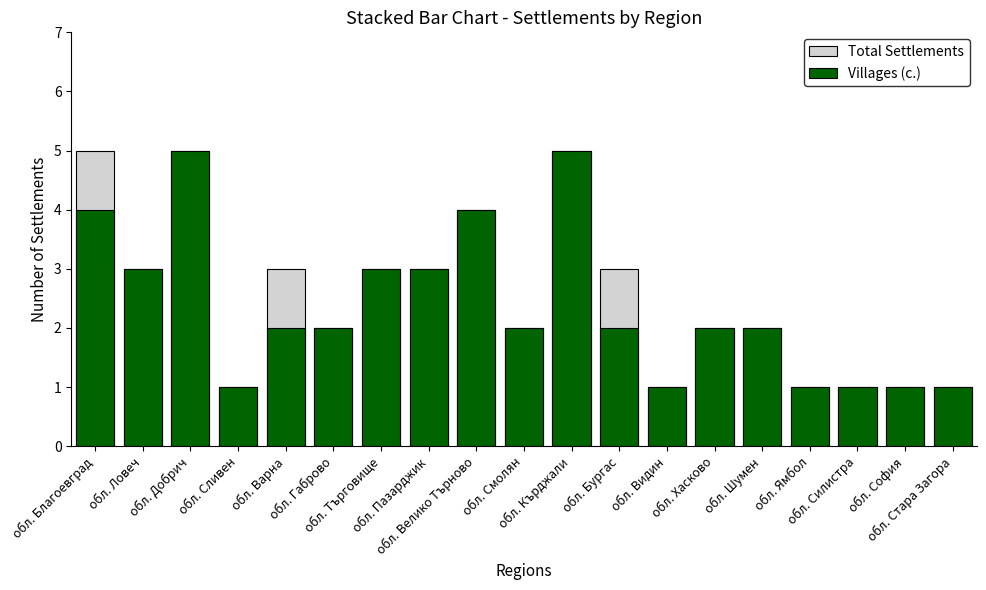

How many series are shown in this chart?

2